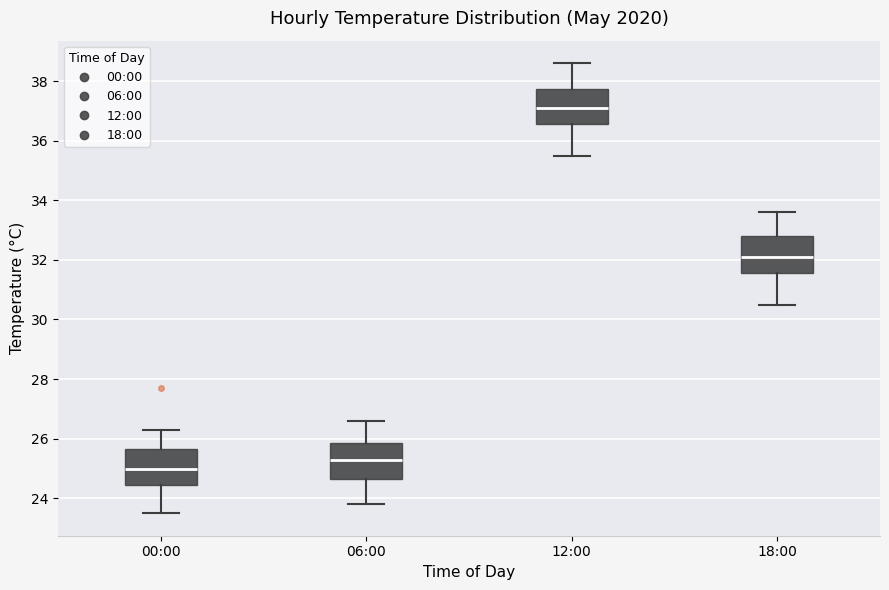

Which box's median line is the highest?

12:00